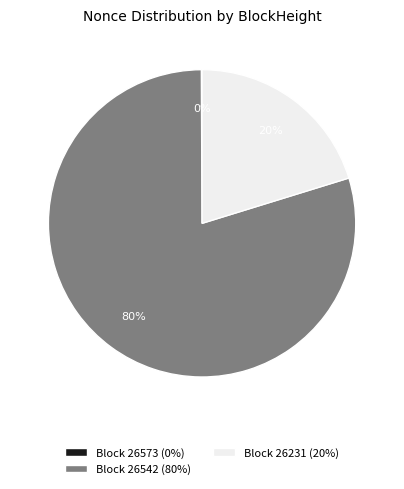

To the nearest percent, what is the difference between the largest and smallest slice percentages?

80%